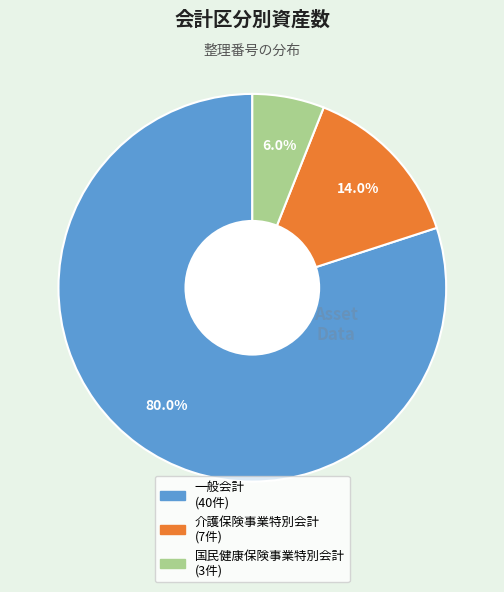

To the nearest percent, what is the average slice percentage?

33%